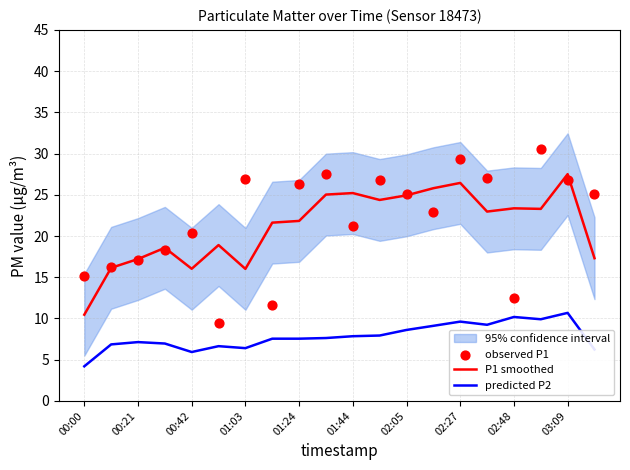

Which series has the largest total across all categories?

observed P1